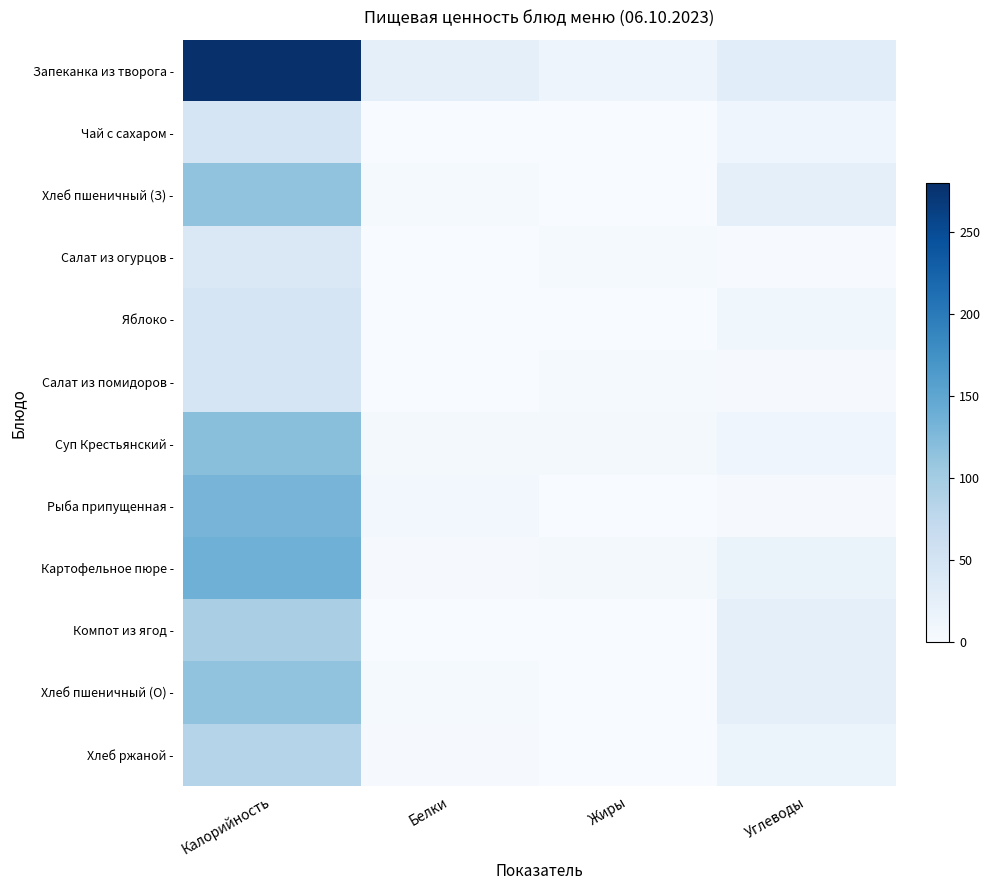

Reading left to right, extract all data points from this chart.

Запеканка из творога -: Калорийность=279.6	Белки=25.7	Жиры=14.0	Углеводы=30.4
Чай с сахаром -: Калорийность=46.0	Белки=0.4	Жиры=0.0	Углеводы=12.7
Хлеб пшеничный (З) -: Калорийность=113.2	Белки=3.8	Жиры=0.5	Углеводы=24.9
Салат из огурцов -: Калорийность=40.4	Белки=0.5	Жиры=3.6	Углеводы=1.4
Яблоко -: Калорийность=47.0	Белки=0.0	Жиры=0.0	Углеводы=10.0
Салат из помидоров -: Калорийность=47.5	Белки=0.7	Жиры=3.7	Углеводы=2.8
Суп Крестьянский -: Калорийность=118.6	Белки=4.8	Жиры=6.0	Углеводы=12.4
Рыба припущенная -: Калорийность=131.3	Белки=6.9	Жиры=0.9	Углеводы=2.9
Картофельное пюре -: Калорийность=137.2	Белки=3.1	Жиры=4.8	Углеводы=18.4
Компот из ягод -: Калорийность=94.2	Белки=0.0	Жиры=0.0	Углеводы=24.8
Хлеб пшеничный (О) -: Калорийность=113.2	Белки=3.8	Жиры=0.5	Углеводы=24.9
Хлеб ржаной -: Калорийность=85.0	Белки=2.8	Жиры=0.5	Углеводы=17.0